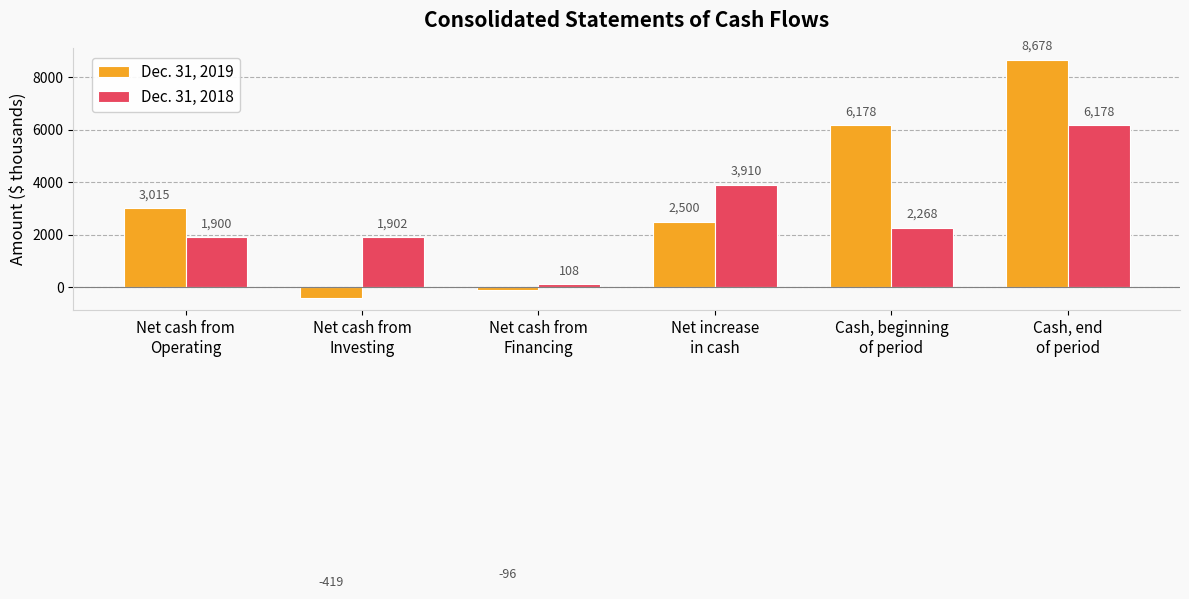

Reading left to right, transcribe all the data shown in this chart.

Dec. 31, 2019: Net cash from
Operating=3015	Net cash from
Investing=-419	Net cash from
Financing=-96	Net increase
in cash=2500	Cash, beginning
of period=6178	Cash, end
of period=8678
Dec. 31, 2018: Net cash from
Operating=1900	Net cash from
Investing=1902	Net cash from
Financing=108	Net increase
in cash=3910	Cash, beginning
of period=2268	Cash, end
of period=6178